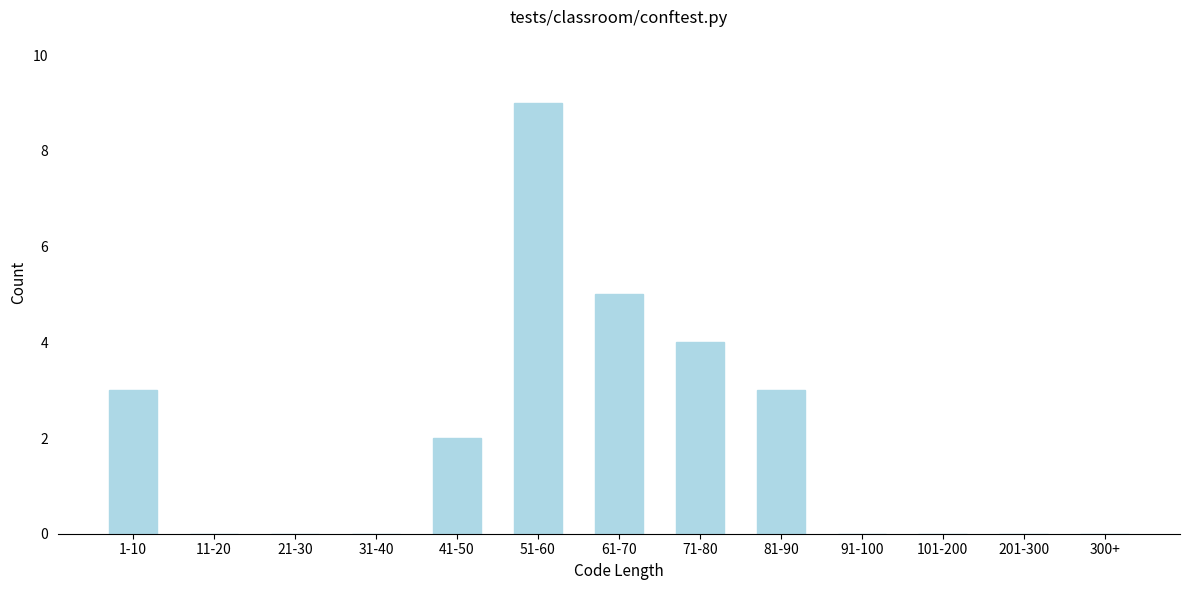

Reading right to left, extract all data points from this chart.

300+=0	201-300=0	101-200=0	91-100=0	81-90=3	71-80=4	61-70=5	51-60=9	41-50=2	31-40=0	21-30=0	11-20=0	1-10=3